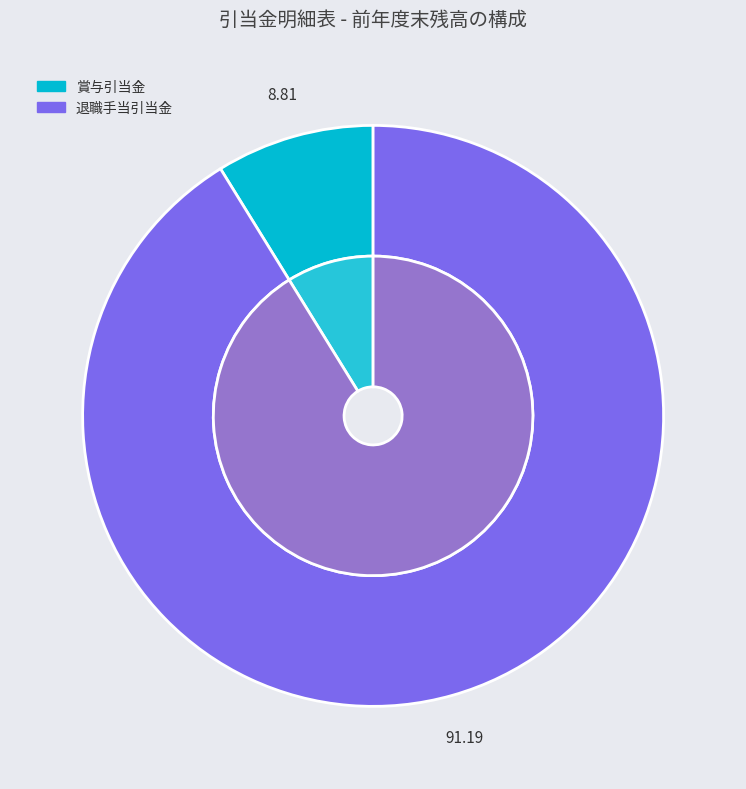

Is it true that 賞与引当金 is 9% of the pie?

True